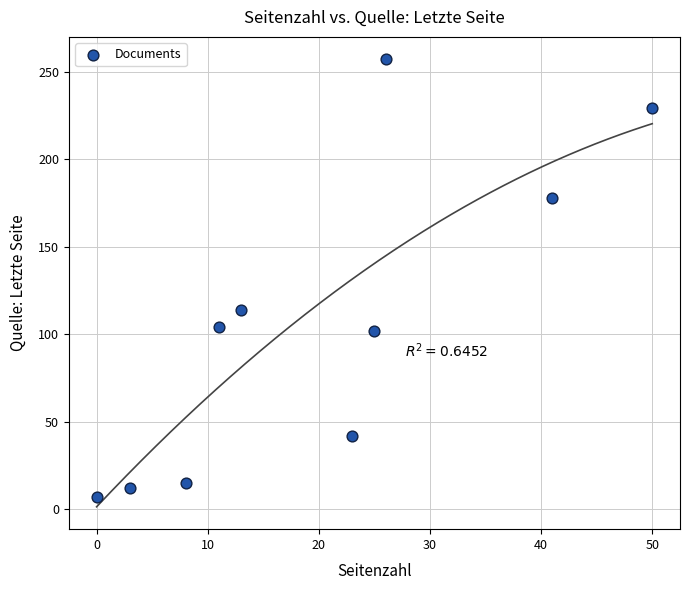

What Y value in the scatter plot is closest to 132?

114